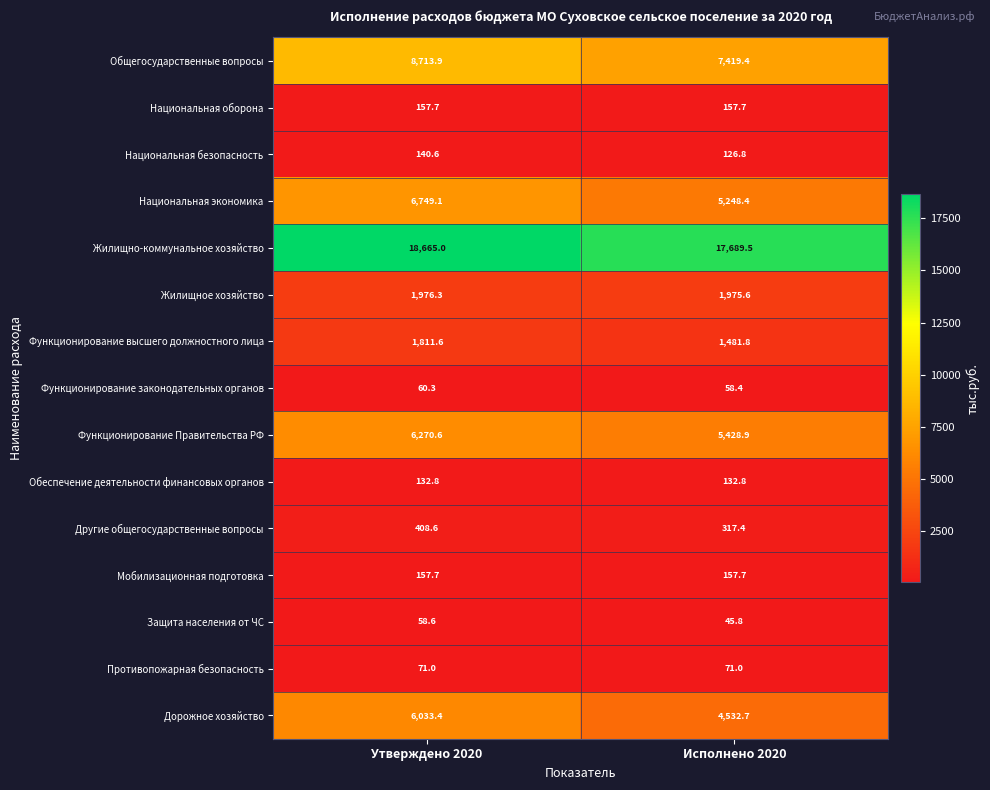

Reading left to right, what are all the values shown in this chart?

Общегосударственные вопросы: 8713.9	7419.4
Национальная оборона: 157.7	157.7
Национальная безопасность: 140.6	126.8
Национальная экономика: 6749.1	5248.4
Жилищно-коммунальное хозяйство: 18665.0	17689.5
Жилищное хозяйство: 1976.3	1975.6
Функционирование высшего должностного лица: 1811.6	1481.8
Функционирование законодательных органов: 60.3	58.4
Функционирование Правительства РФ: 6270.6	5428.9
Обеспечение деятельности финансовых органов: 132.8	132.8
Другие общегосударственные вопросы: 408.6	317.4
Мобилизационная подготовка: 157.7	157.7
Защита населения от ЧС: 58.6	45.8
Противопожарная безопасность: 71.0	71.0
Дорожное хозяйство: 6033.4	4532.7